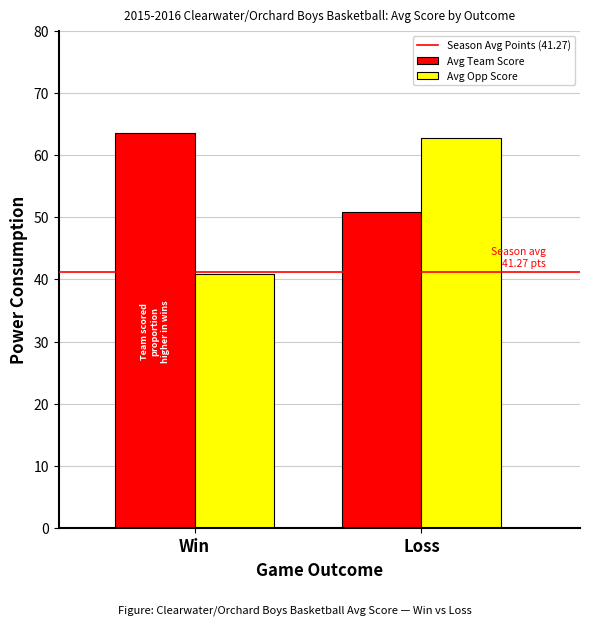

Reading left to right, list all the values displayed in this chart.

Avg Team Score: Win=63.5	Loss=50.9
Avg Opp Score: Win=40.9	Loss=62.8